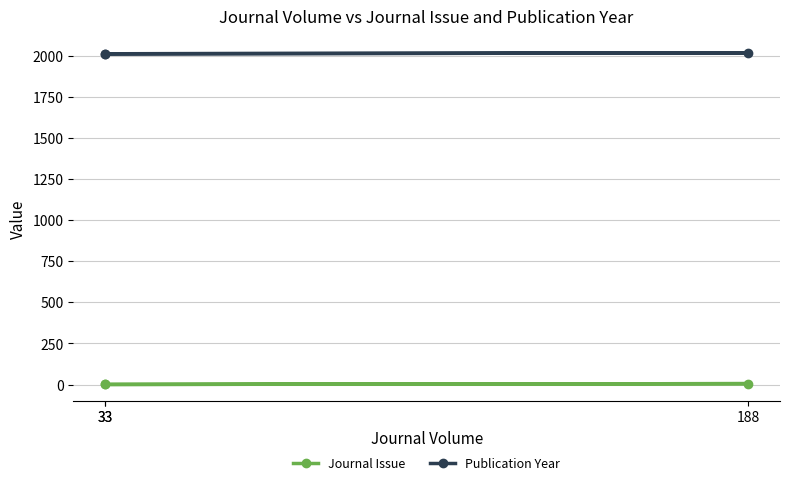

At which label does Journal Issue reach its peak?

188